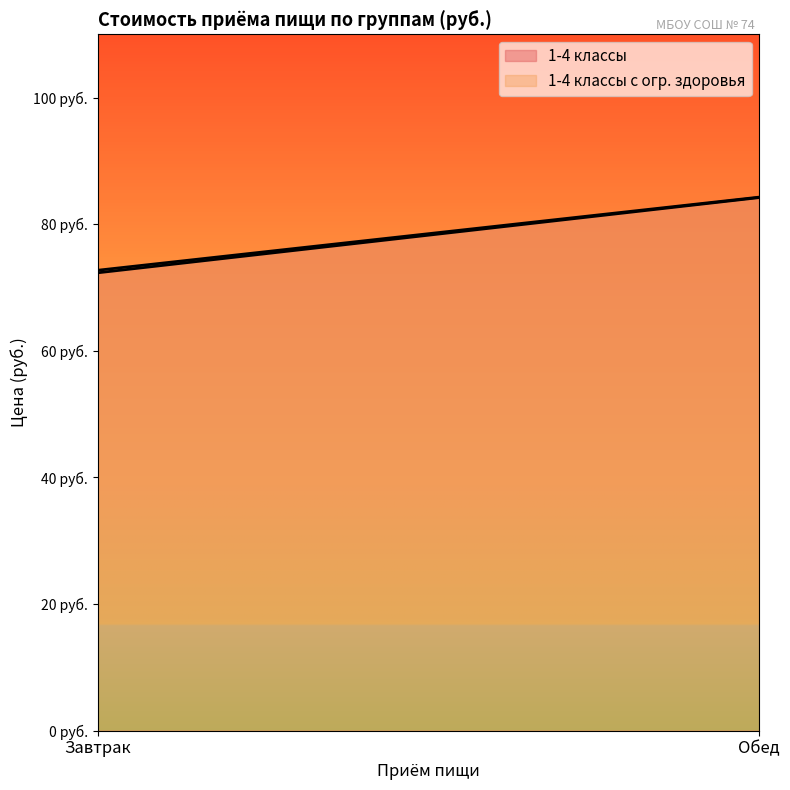

Reading left to right, list all the values displayed in this chart.

1-4 классы: Завтрак=72.3	Обед=84.2
1-4 классы с огр. здоровья: Завтрак=72.7	Обед=84.3